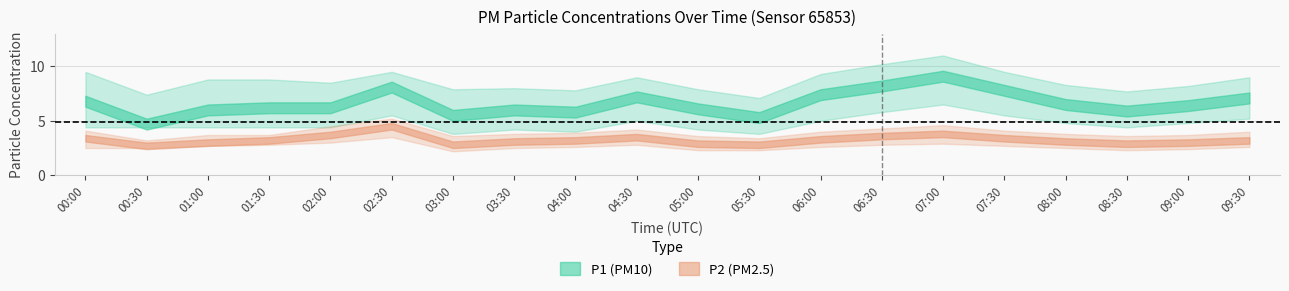

True or false: P2 and P1 cross at least once.

False